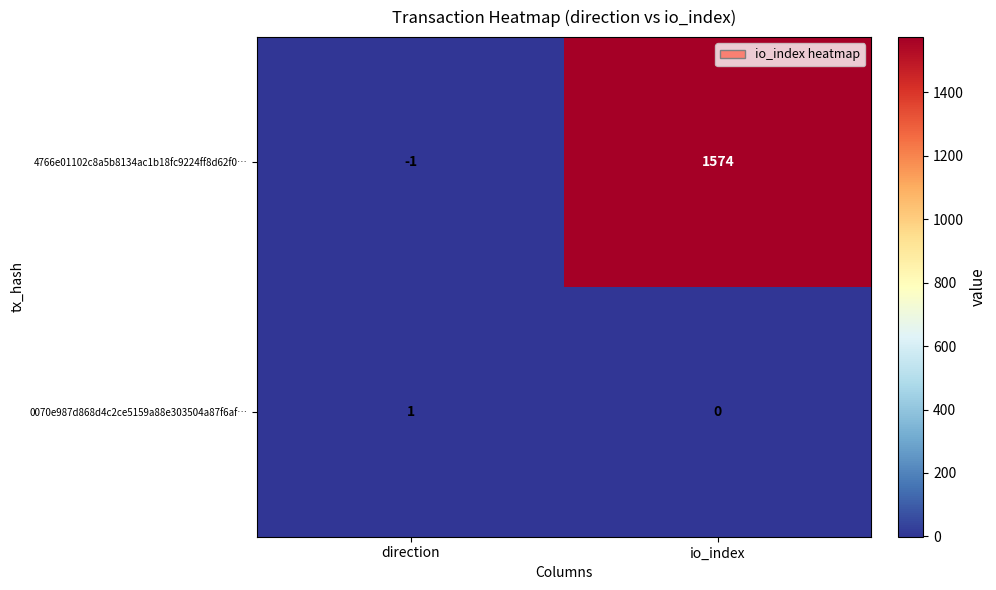

List the series in order of their peak value, lowest first.

0070e987d868d4c2ce5159a88e303504a87f6af…, 4766e01102c8a5b8134ac1b18fc9224ff8d62f0…